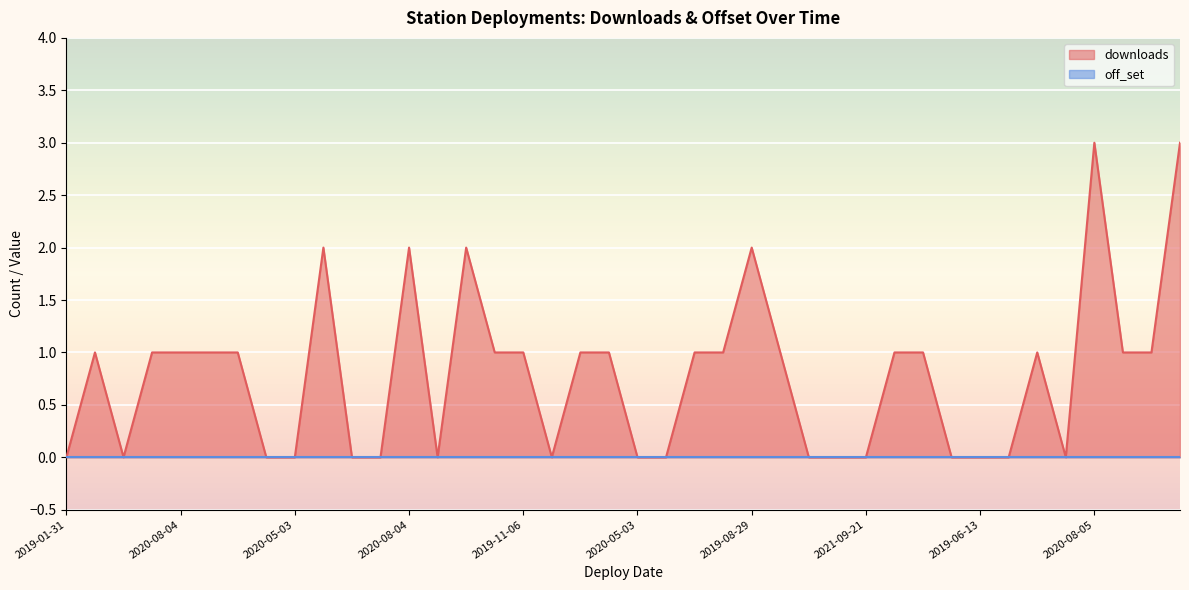

Where is the first local minimum?

2020-12-13